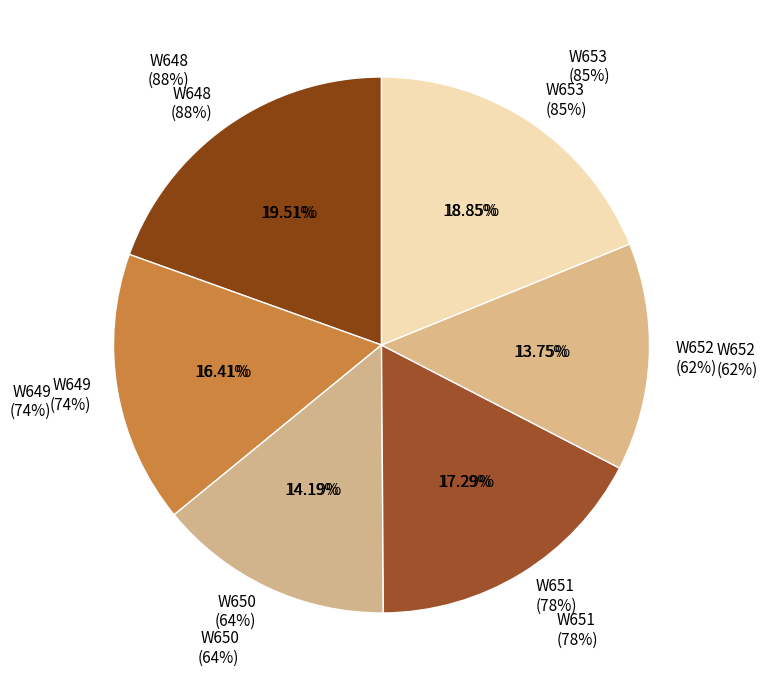

What percentage do W652 and W650 together represent?

27.9%